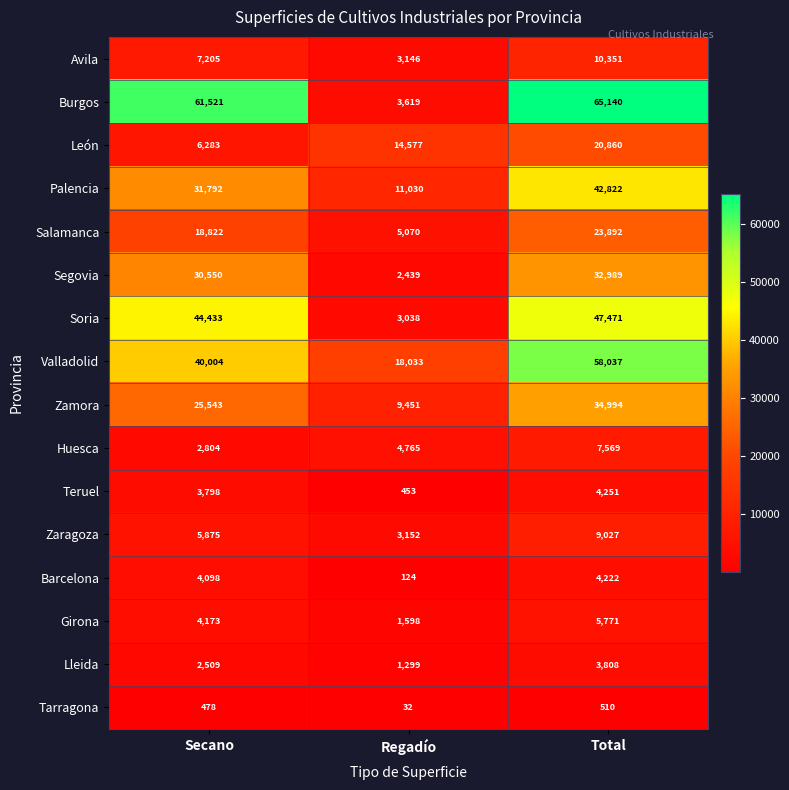

Which series has the widest spread of values?

Burgos